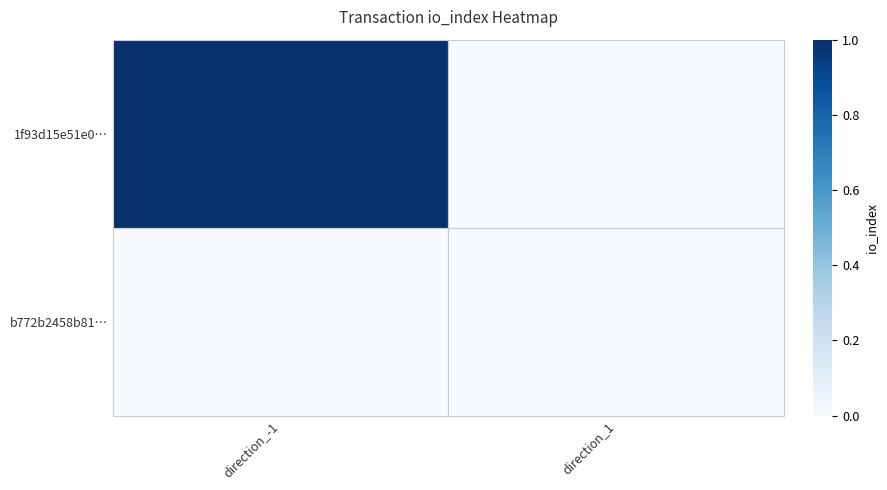

Between direction_-1 and direction_1, which is larger?

direction_-1